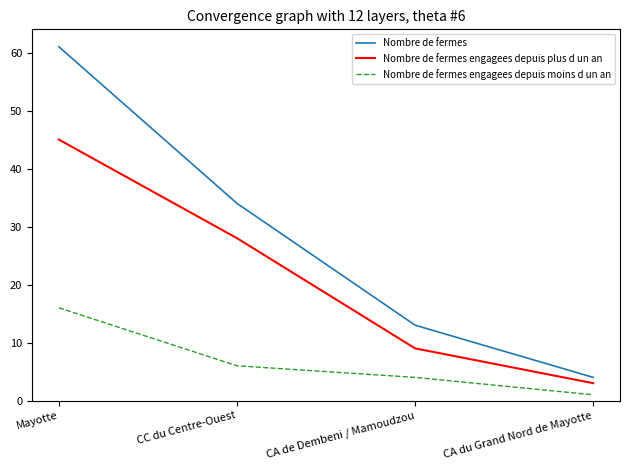

Count the number of data series in this chart.

3